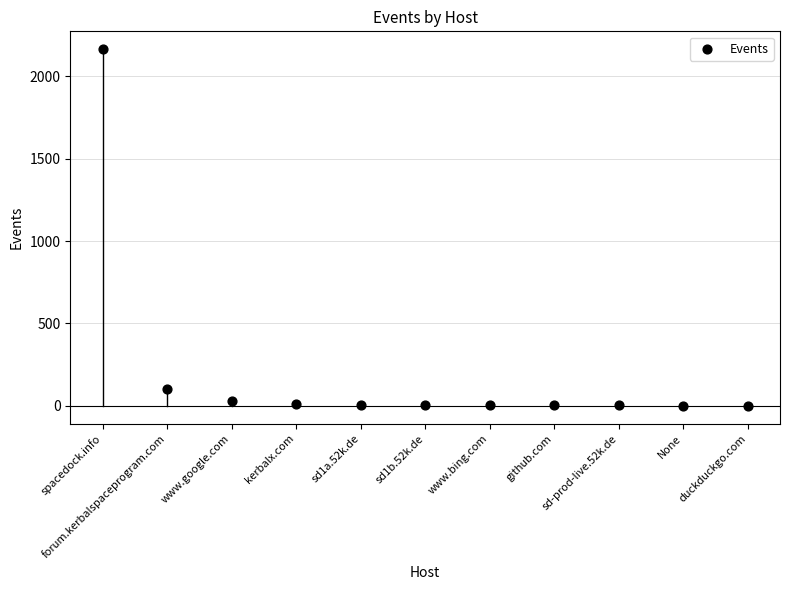

What Y value in the scatter plot is closest to 1083?

99